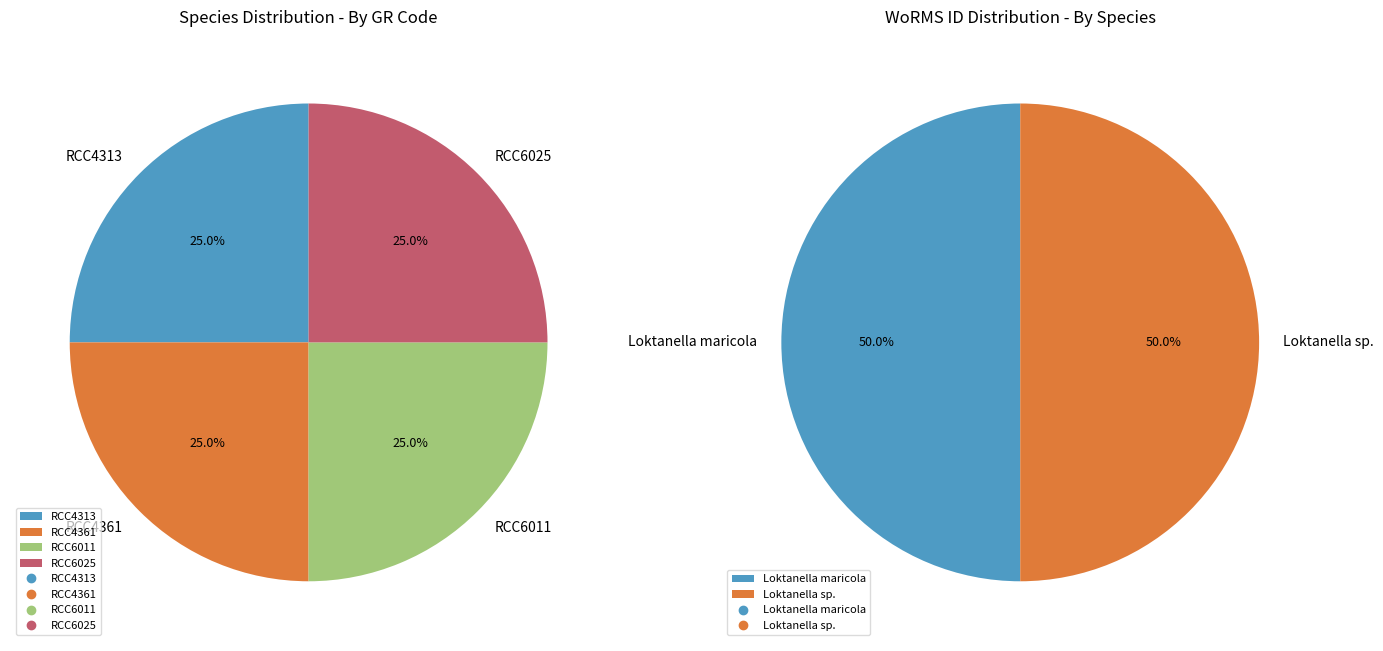

Rank the categories by value from highest to lowest.

RCC4313, RCC4361, RCC6011, RCC6025